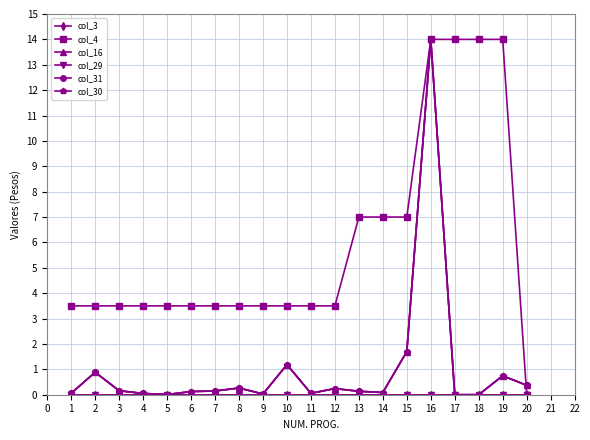

Rank the series at 5 from highest to lowest value.

col_4, col_31, col_16, col_30, col_3, col_29